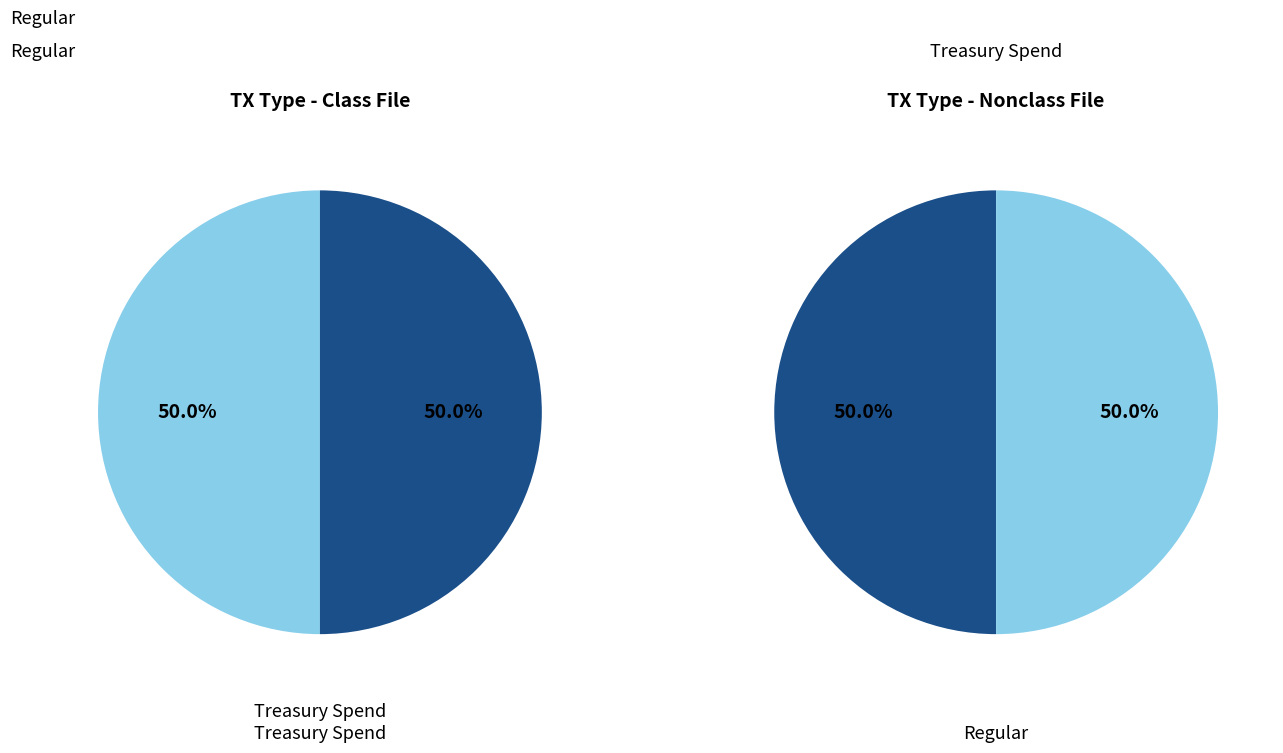

Which has a higher value, Treasury Spend or Regular?

Treasury Spend